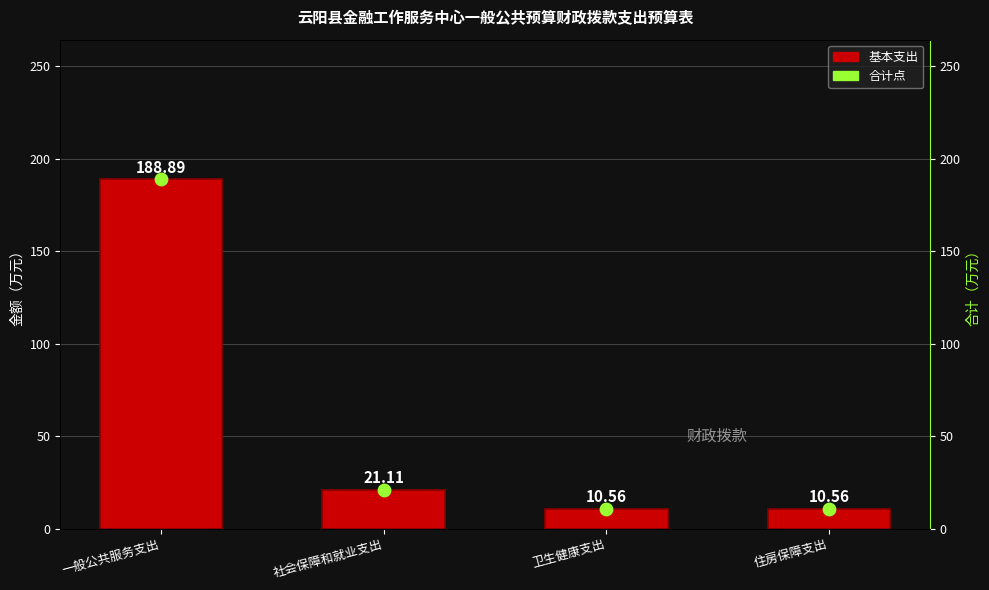

At which category is the sum across all series the highest?

一般公共服务支出